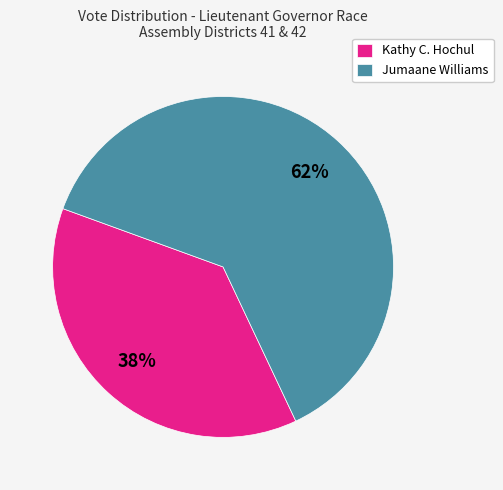

What is the majority slice?

Jumaane Williams